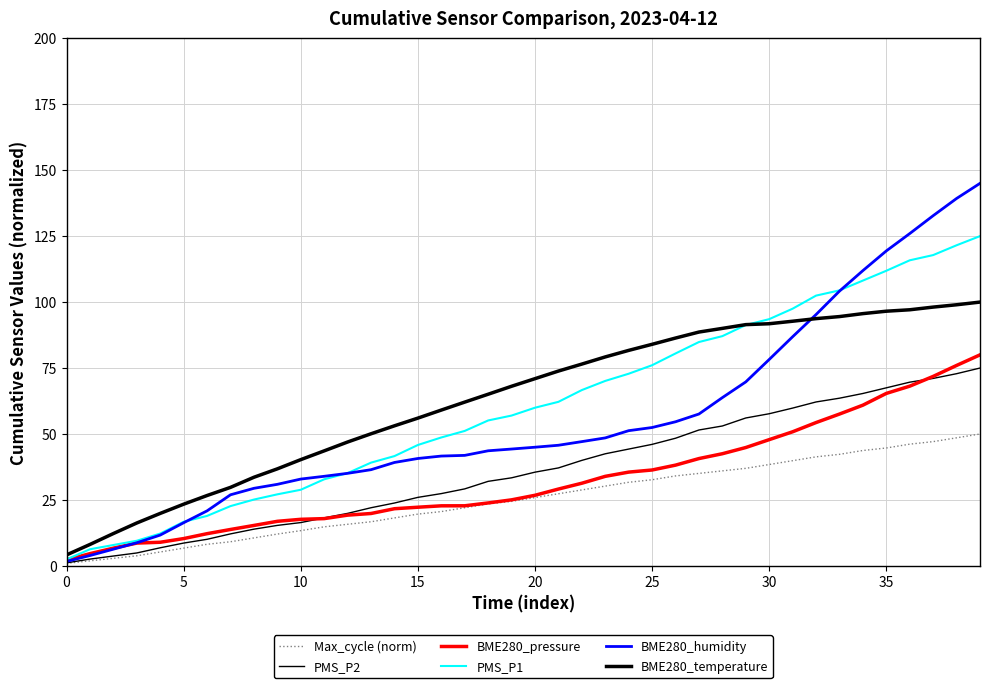

Which series has the largest range (max minus min)?

BME280_humidity